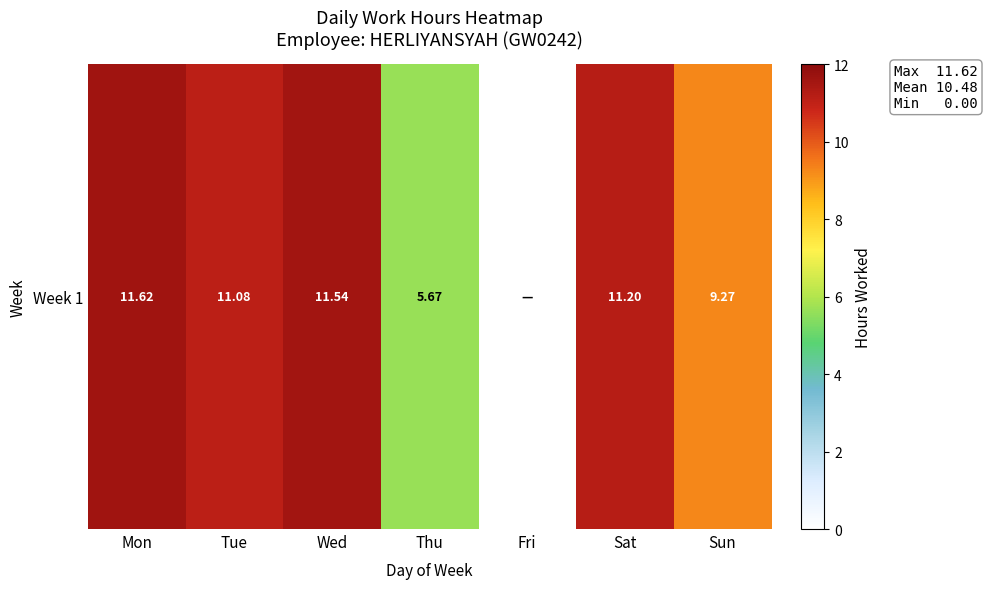

Reading left to right, transcribe all the data shown in this chart.

Mon=11.6	Tue=11.1	Wed=11.5	Thu=5.7	Fri=0.0	Sat=11.2	Sun=9.3